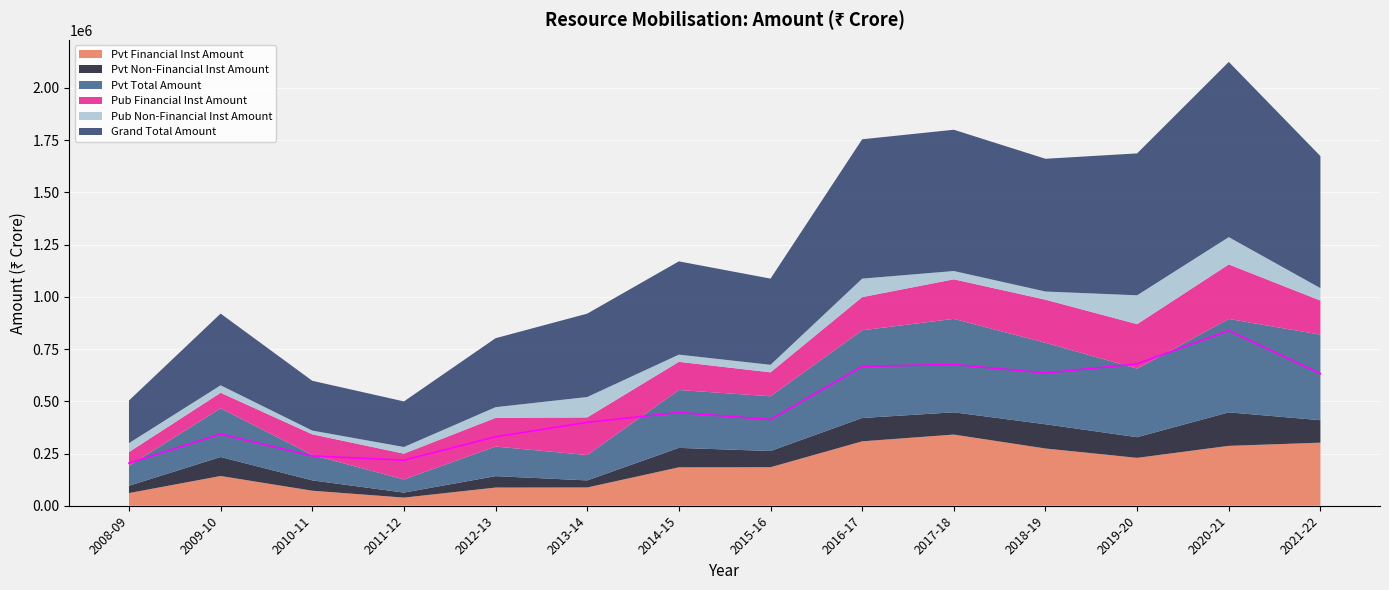

What is the difference between the Pub Non-Financial Inst Amount values at 2014-15 and 2010-11?

16522